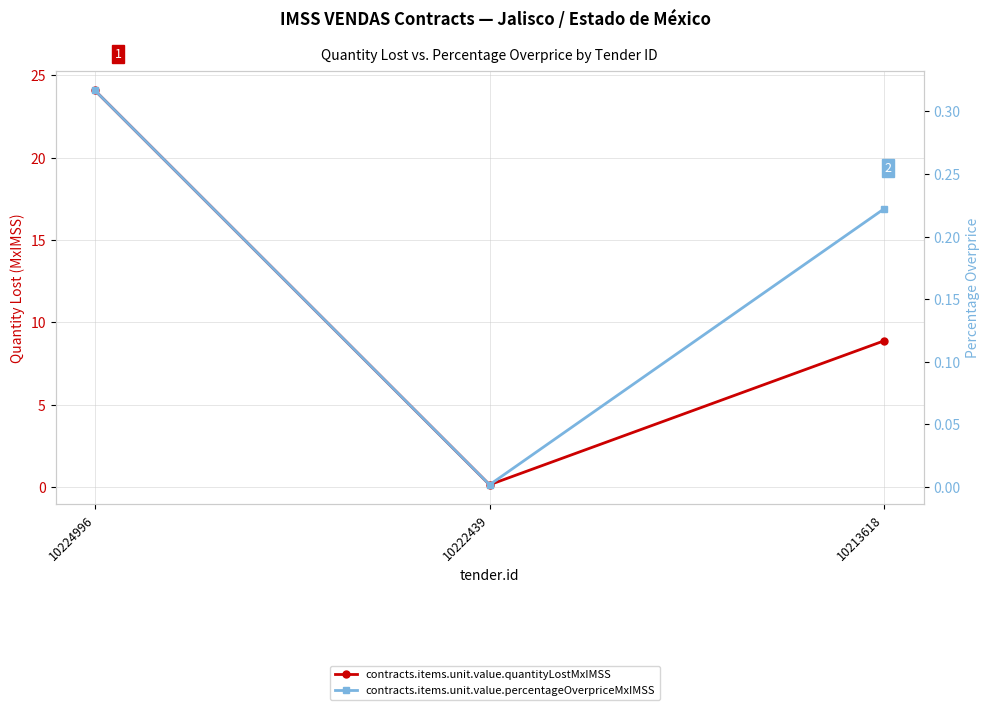

Is this an area chart (filled region under the line)?

No